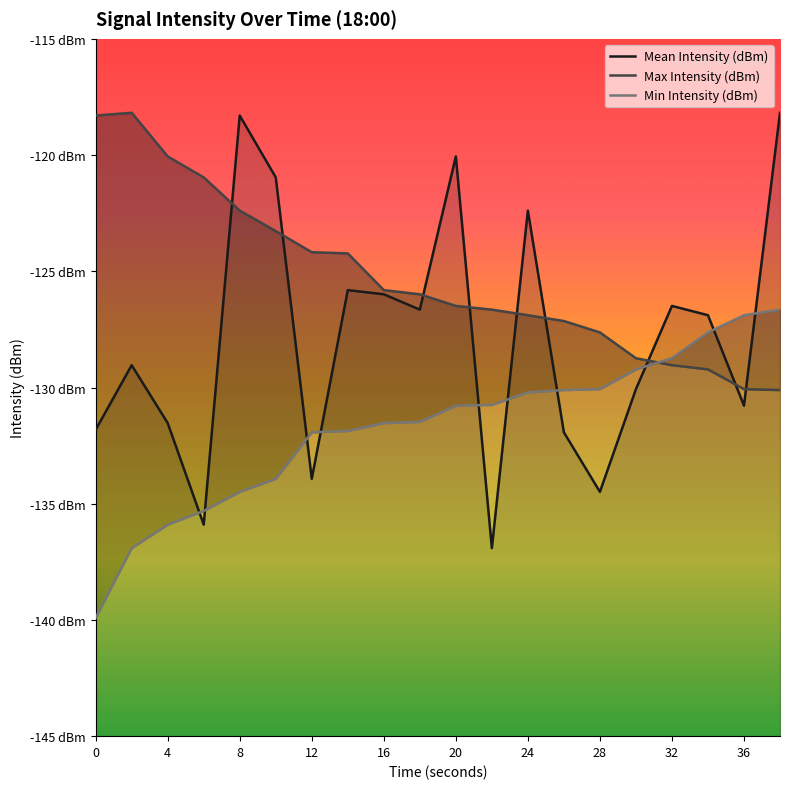

True or false: Mean Intensity (dBm) has more than 2 points higher than both neighbors.

True